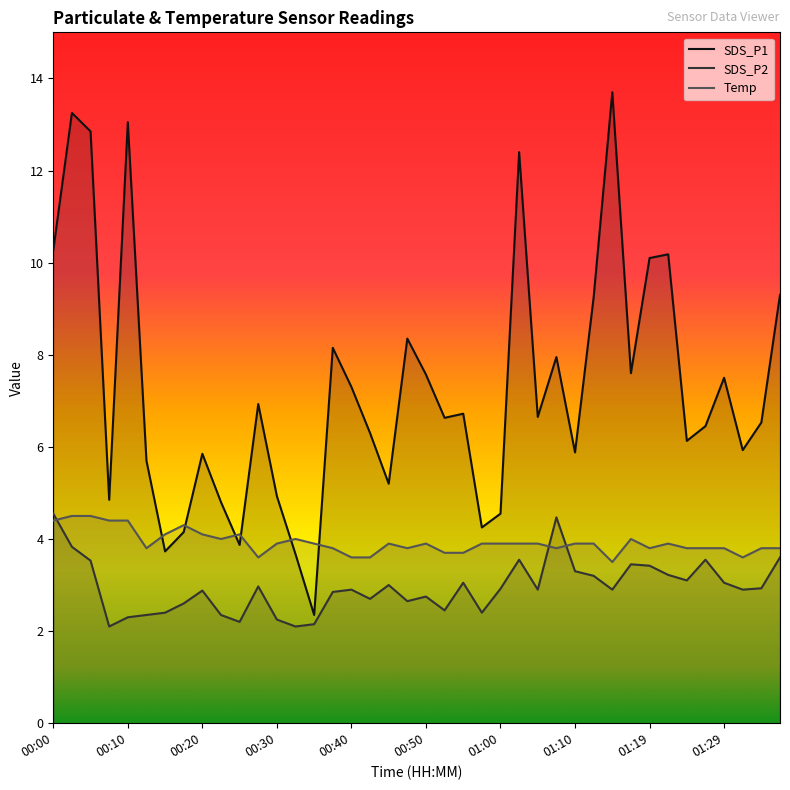

What is the average value of the SDS_P1 series?

7.3